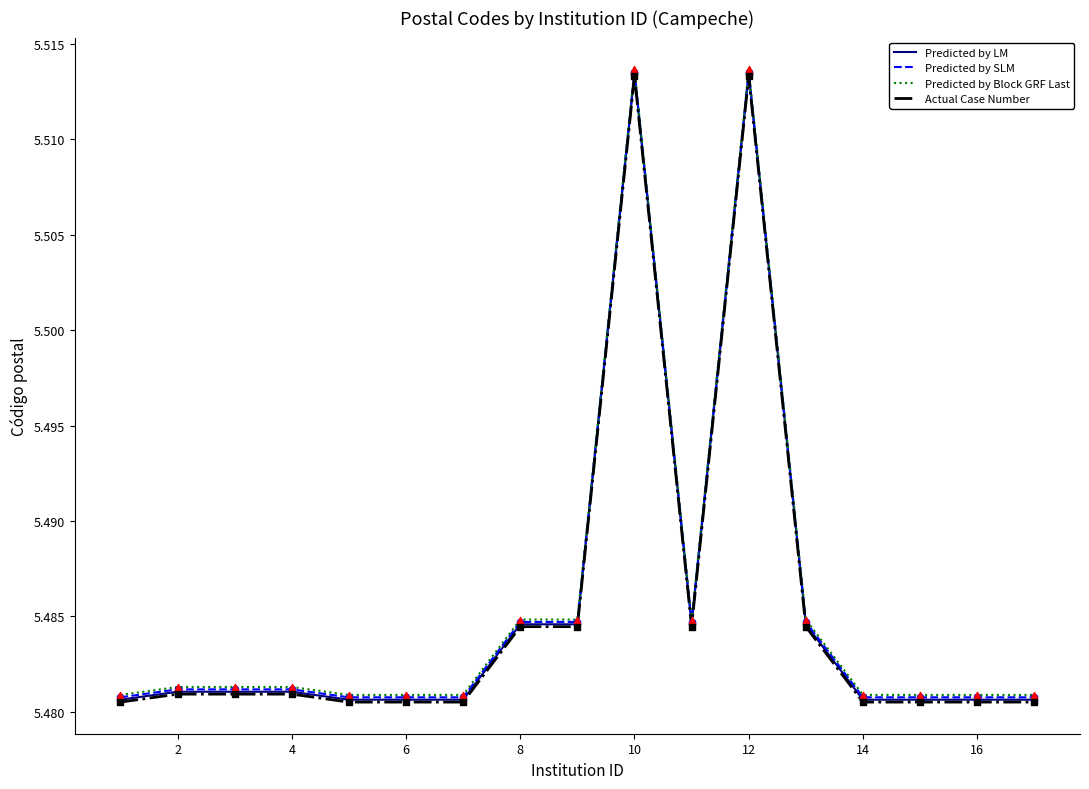

What are all the series names shown in the legend?

Predicted by LM, Predicted by SLM, Predicted by Block GRF Last, Actual Case Number